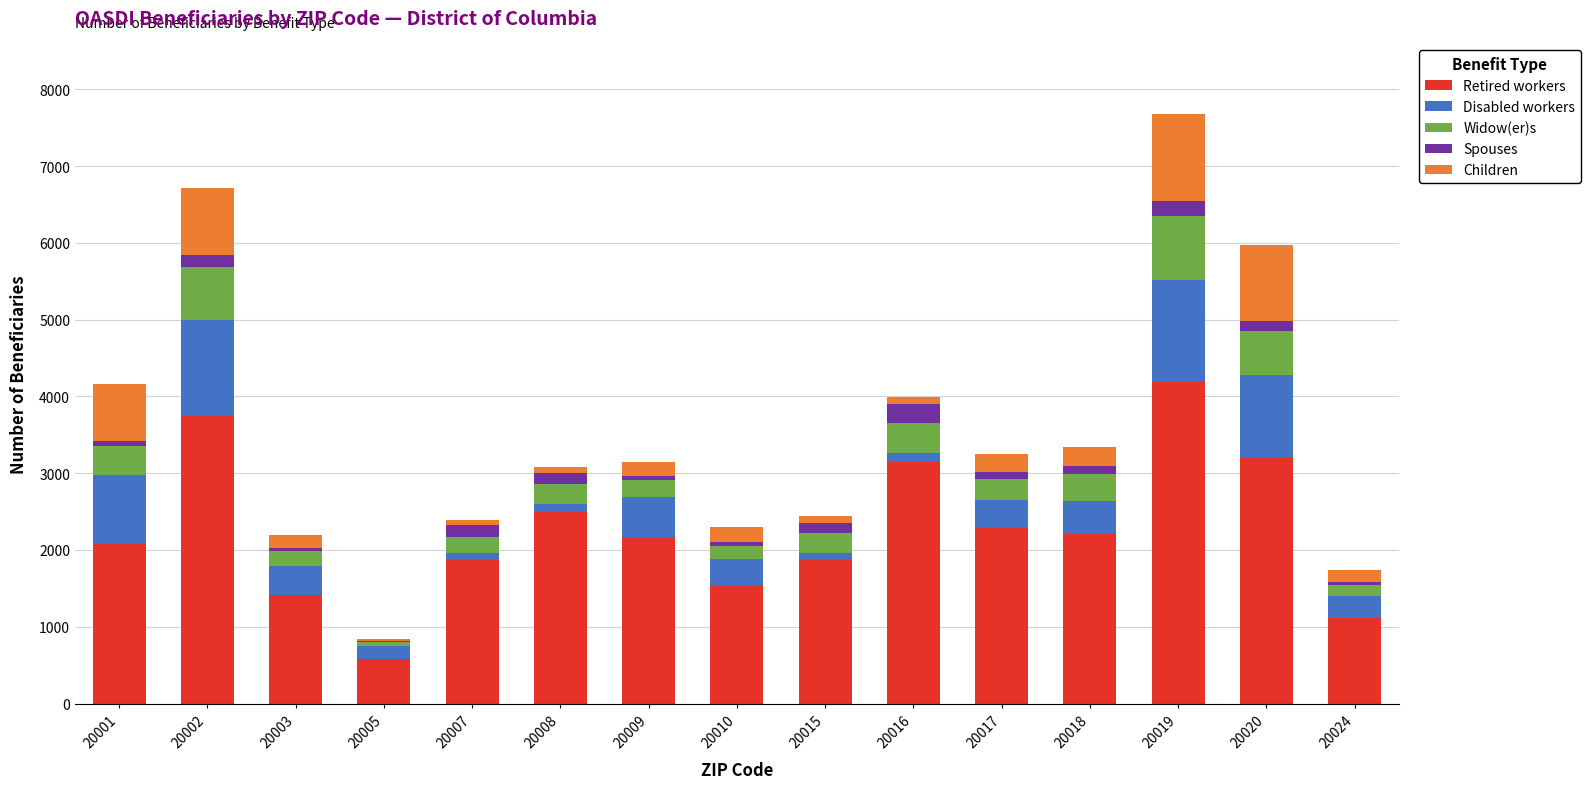

At which category is the sum across all series the highest?

20019